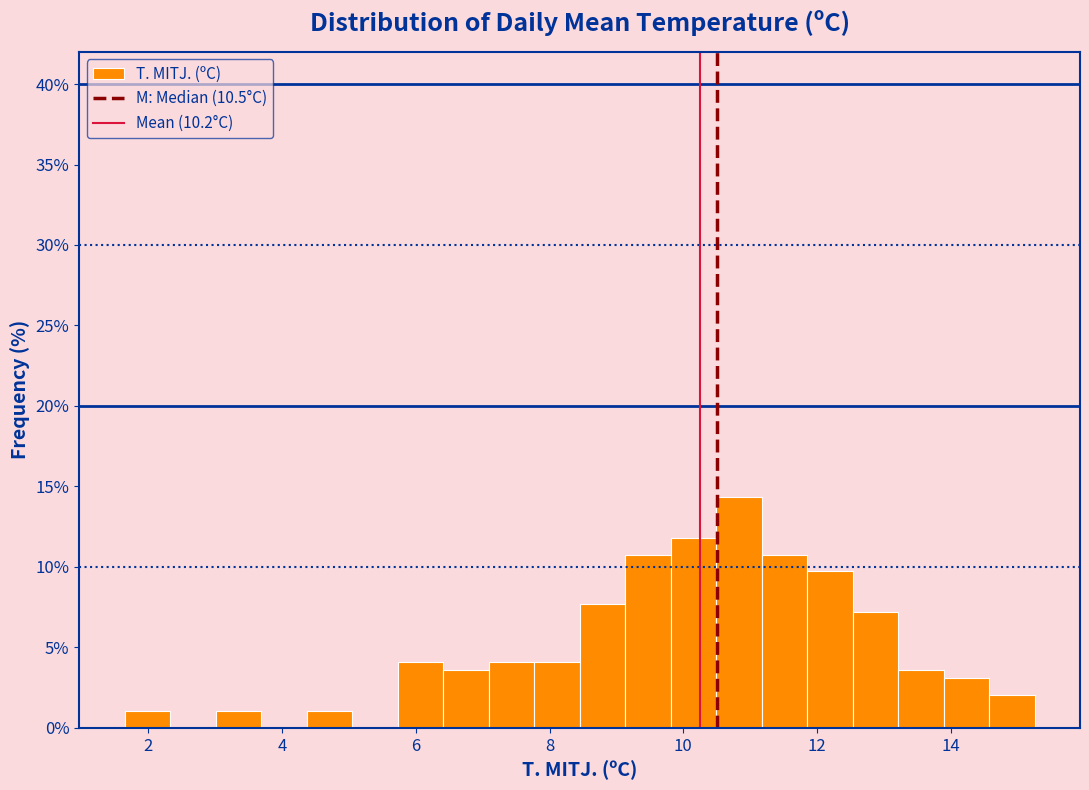

Read against the x-axis, roughly where is the centre of the tallest bar?

10.8